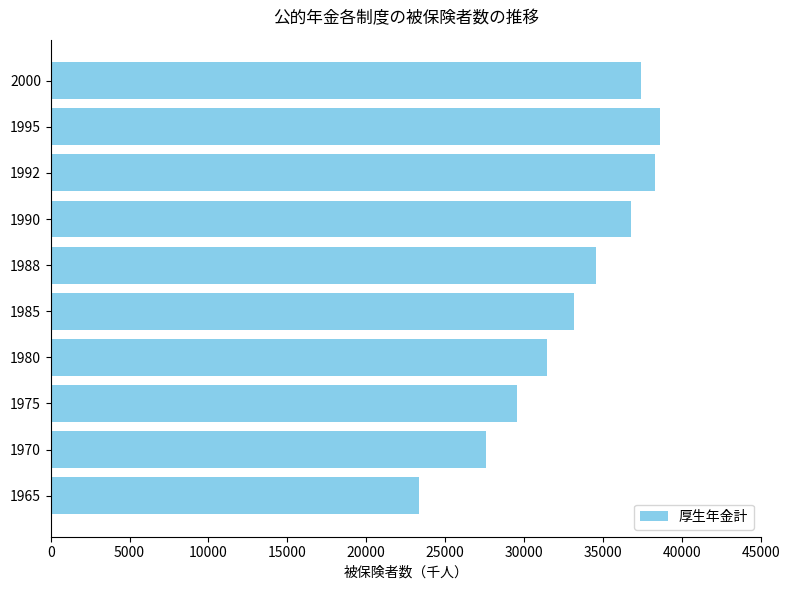

Where is the data nearest to the value 30989?

1980